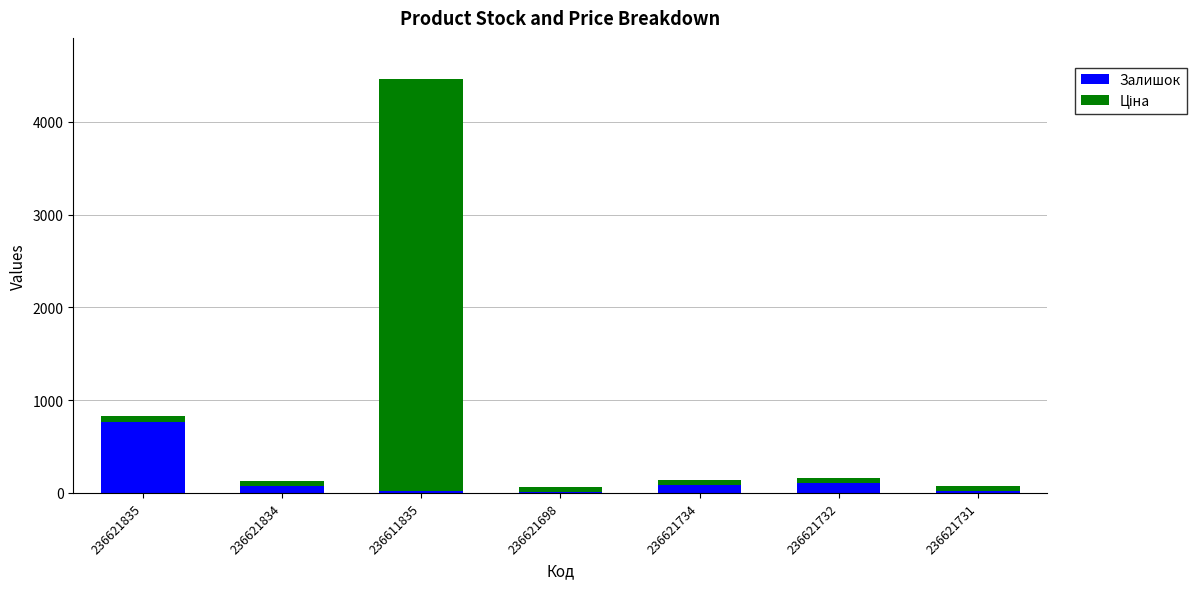

Count the number of data series in this chart.

2